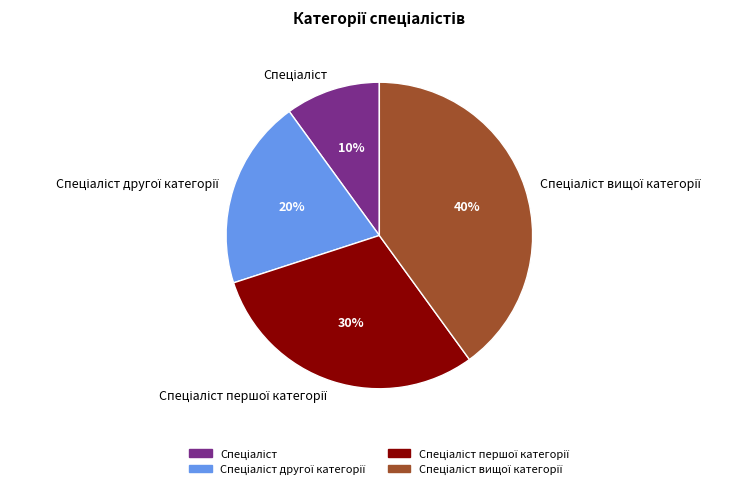

Is there any slice that represents more than half of the pie?

No